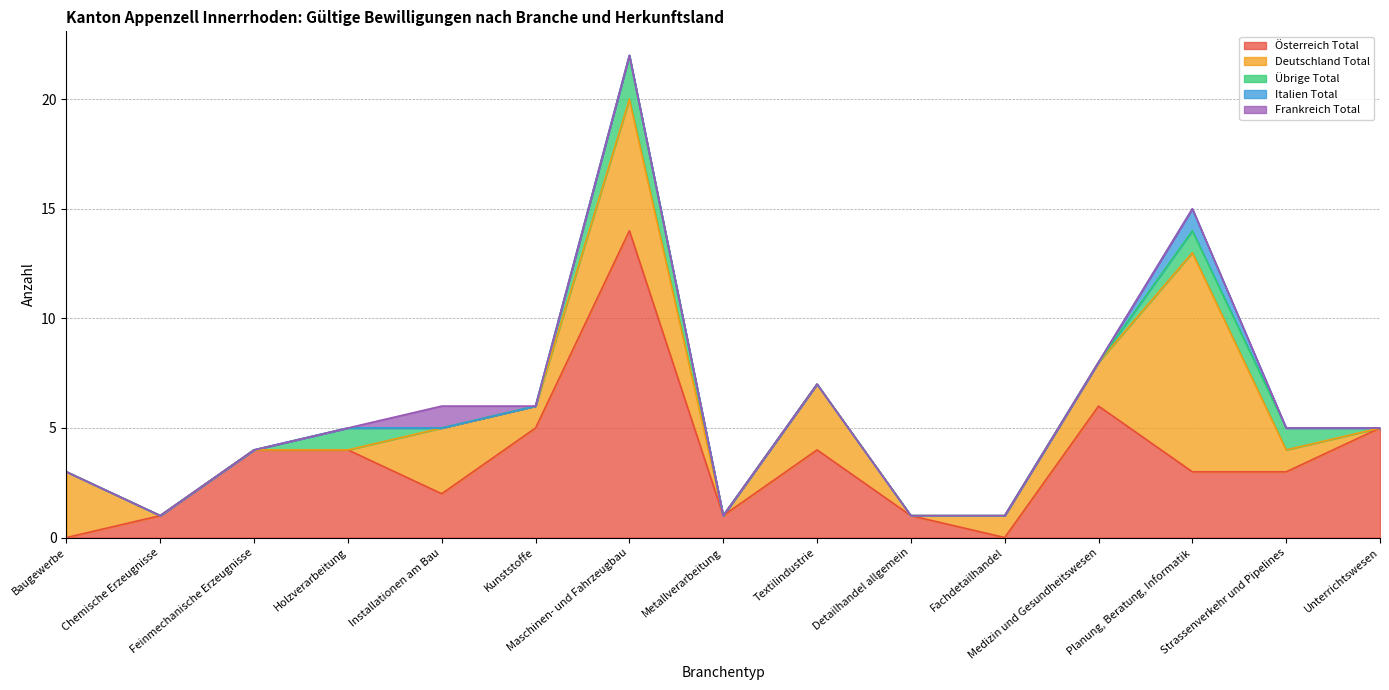

How many values in the Österreich Total series exceed 3?

7